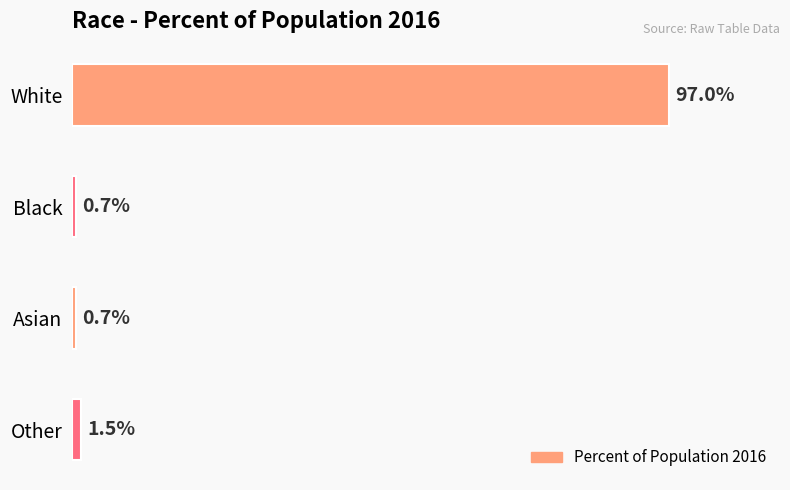

Are the bars horizontal?

Yes